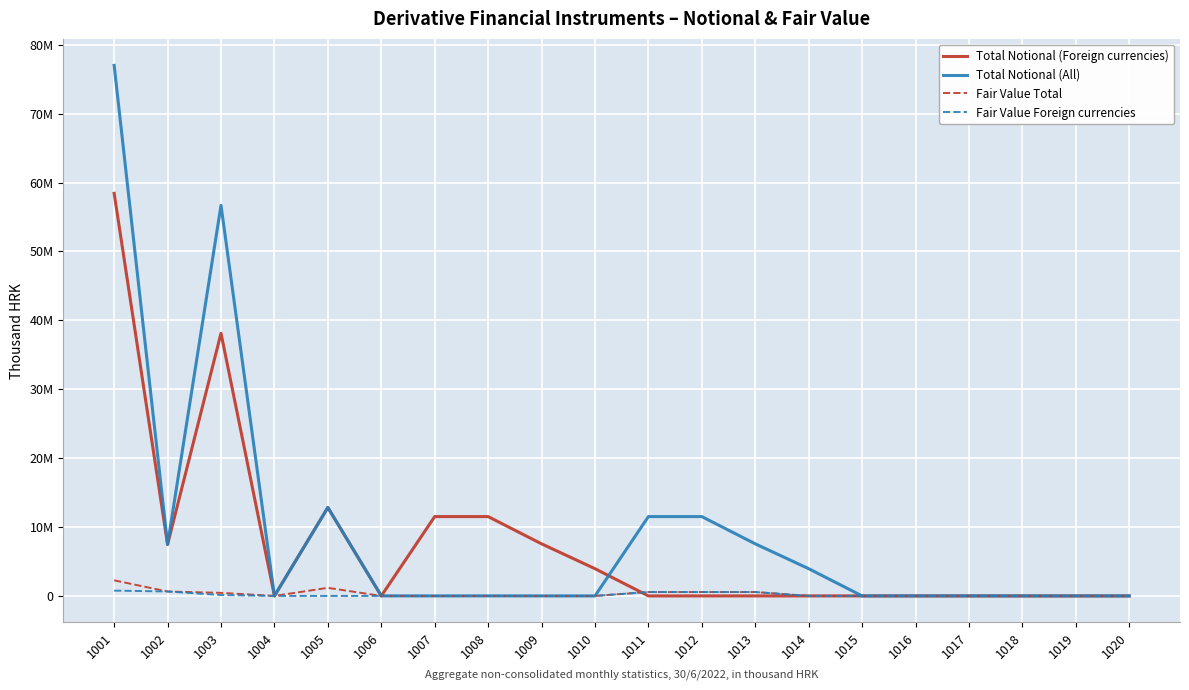

What are all the series names shown in the legend?

Total Notional (Foreign currencies), Total Notional (All), Fair Value Total, Fair Value Foreign currencies